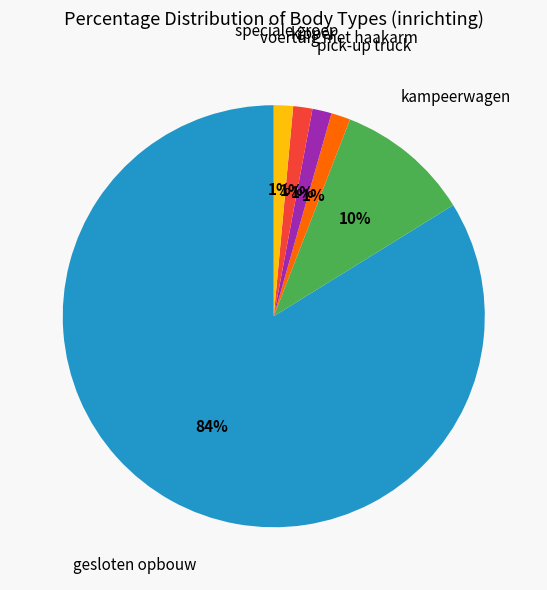

Does any single category account for the majority?

Yes